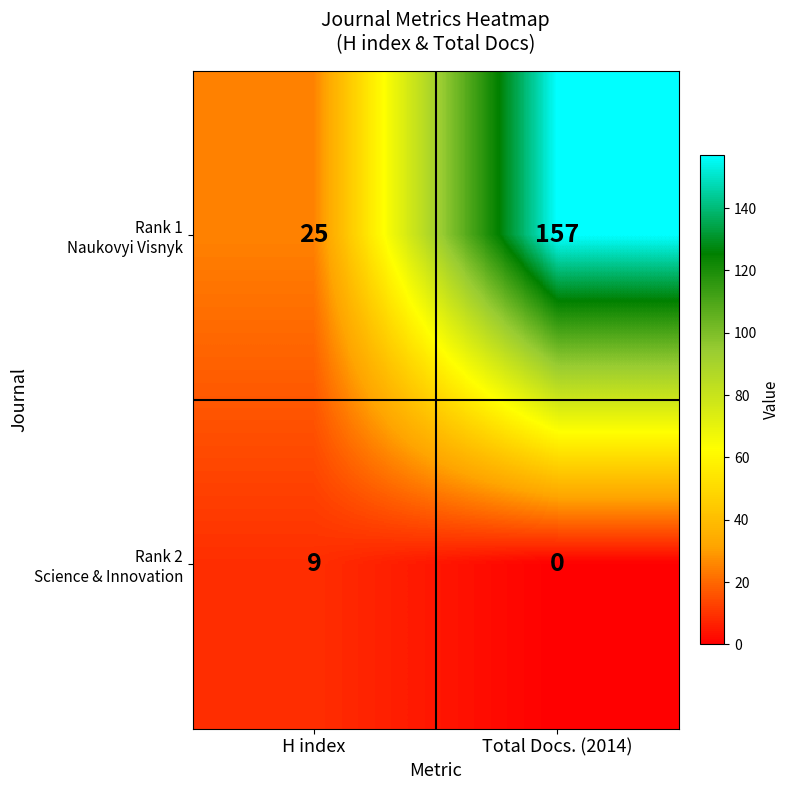

What is the total value across all series at H index?

34